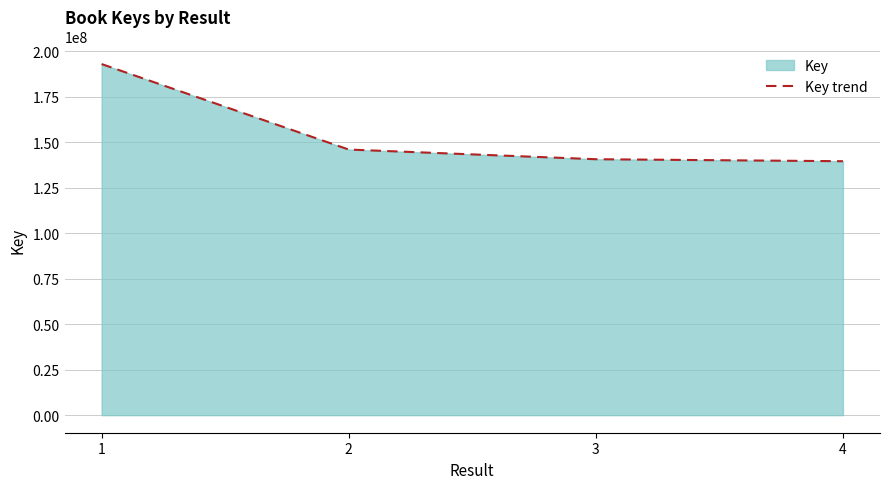

Does the chart display data point markers on the line(s)?

No